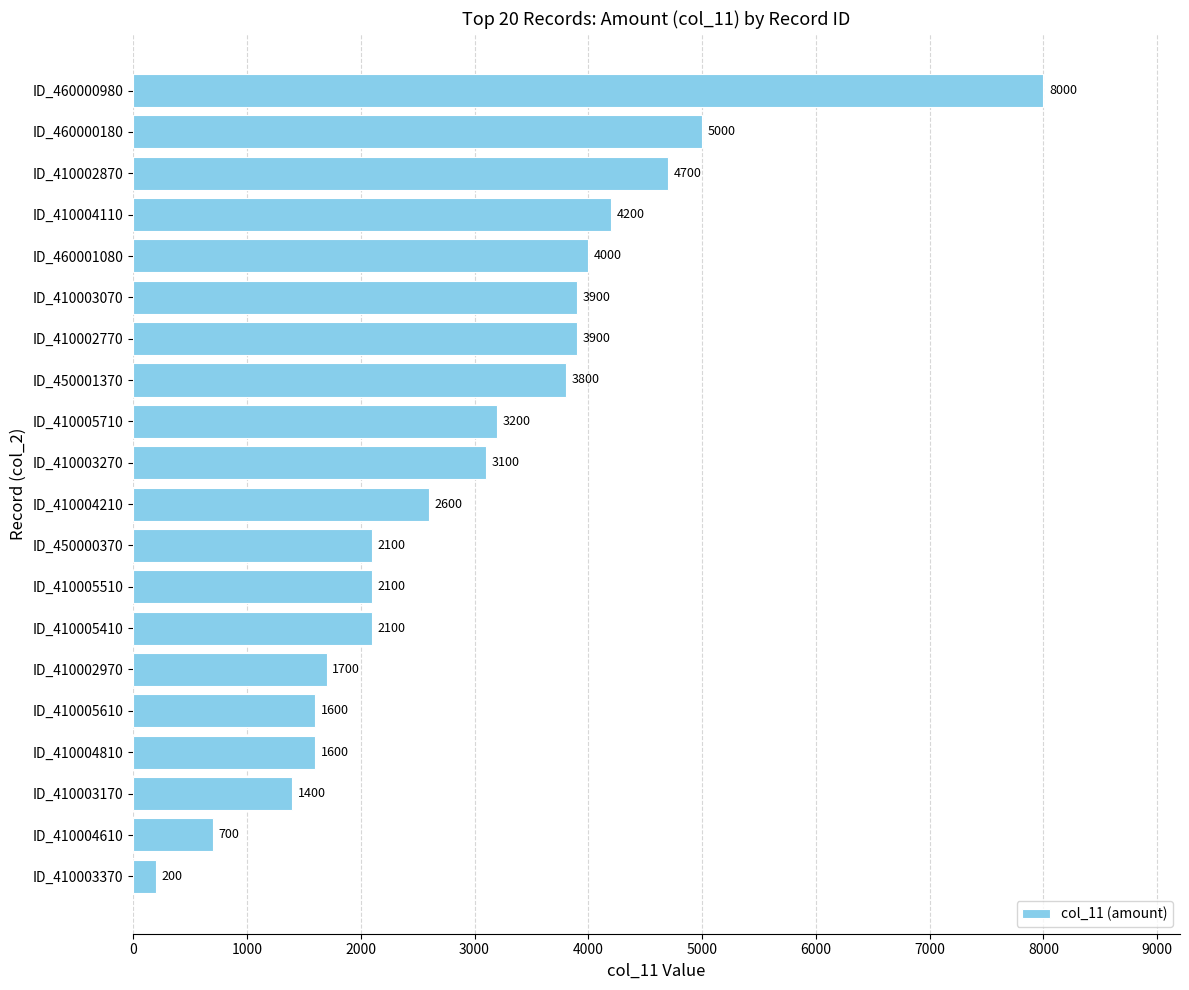

The value at ID_460000180 is 5000. True or false?

True